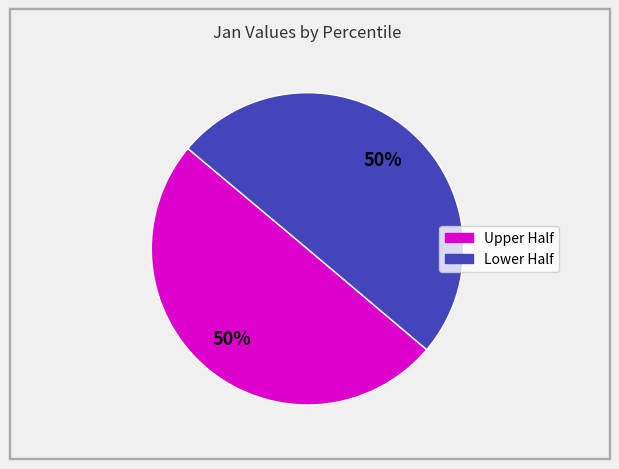

To the nearest percent, what is the average slice percentage?

50%